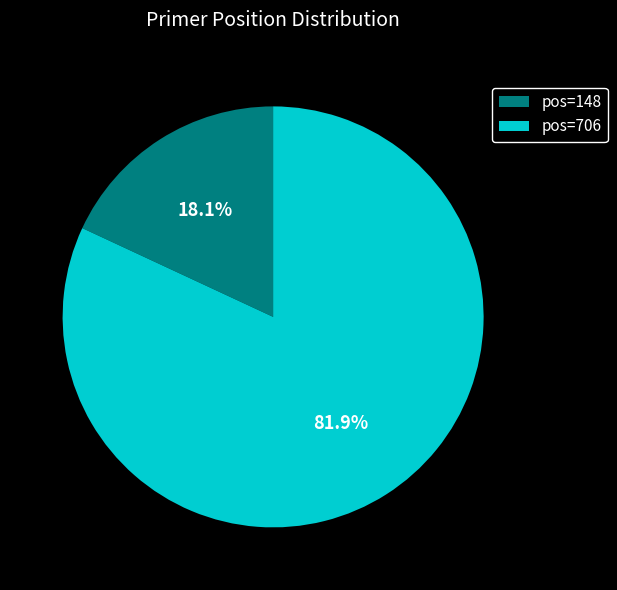

Which has a higher value, pos=706 or pos=148?

pos=706